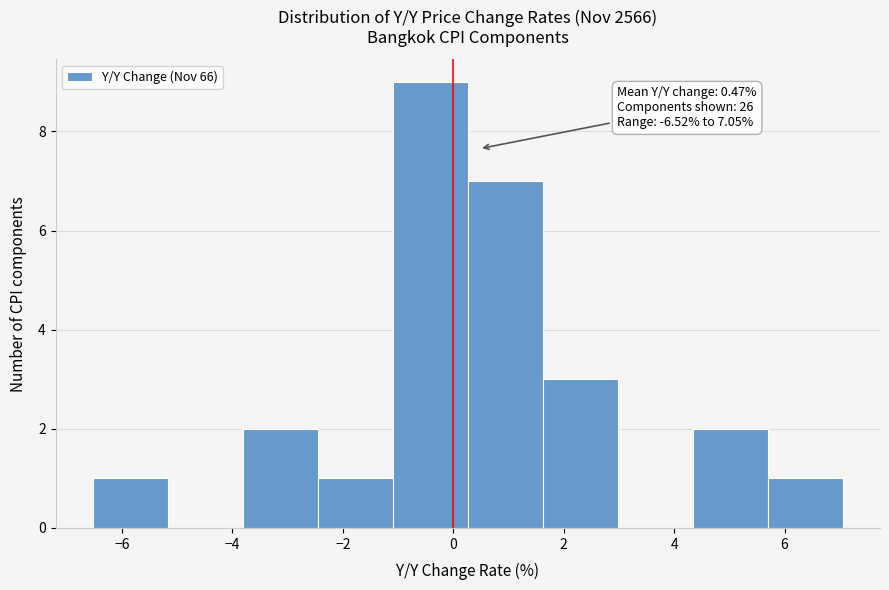

Over which range of the x-axis is the bar tallest?

-1.0 to 0.2